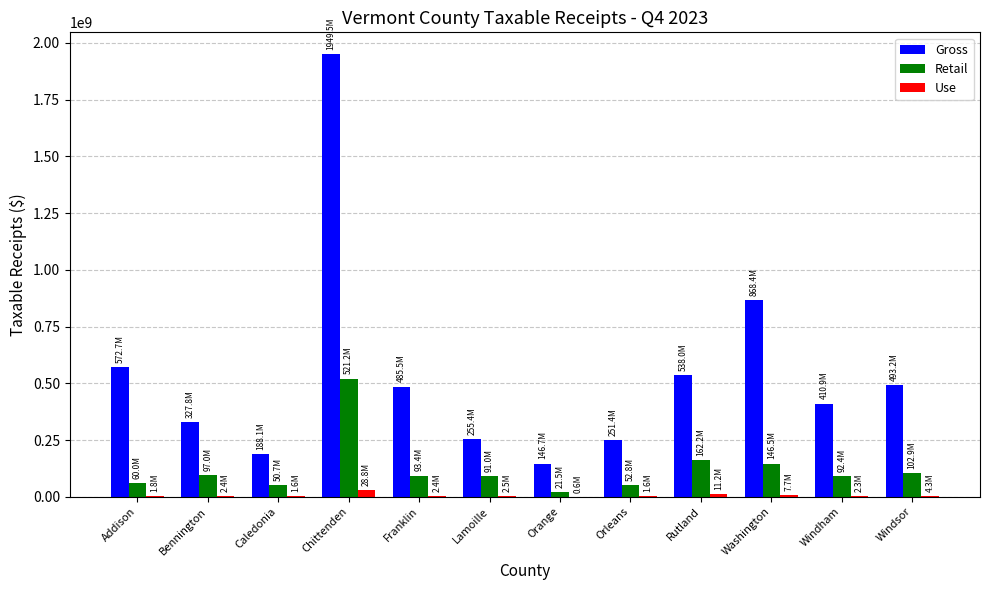

Which series changed the most between Lamoille and Rutland?

Gross